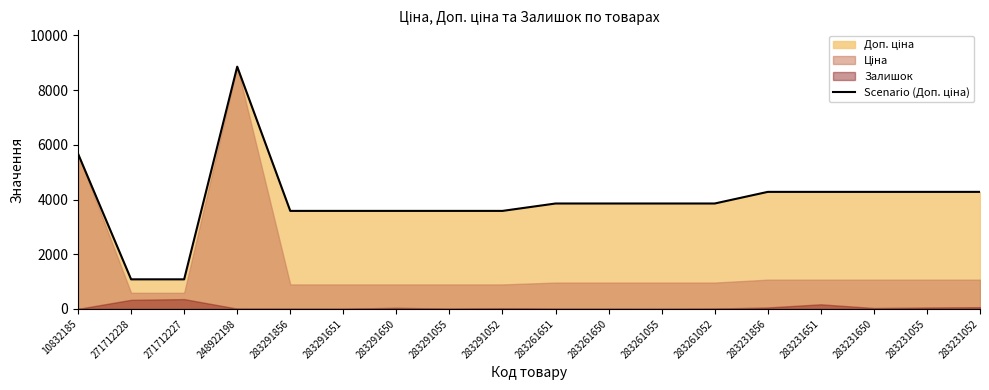

Which label corresponds to the largest value in the chart?

248922198